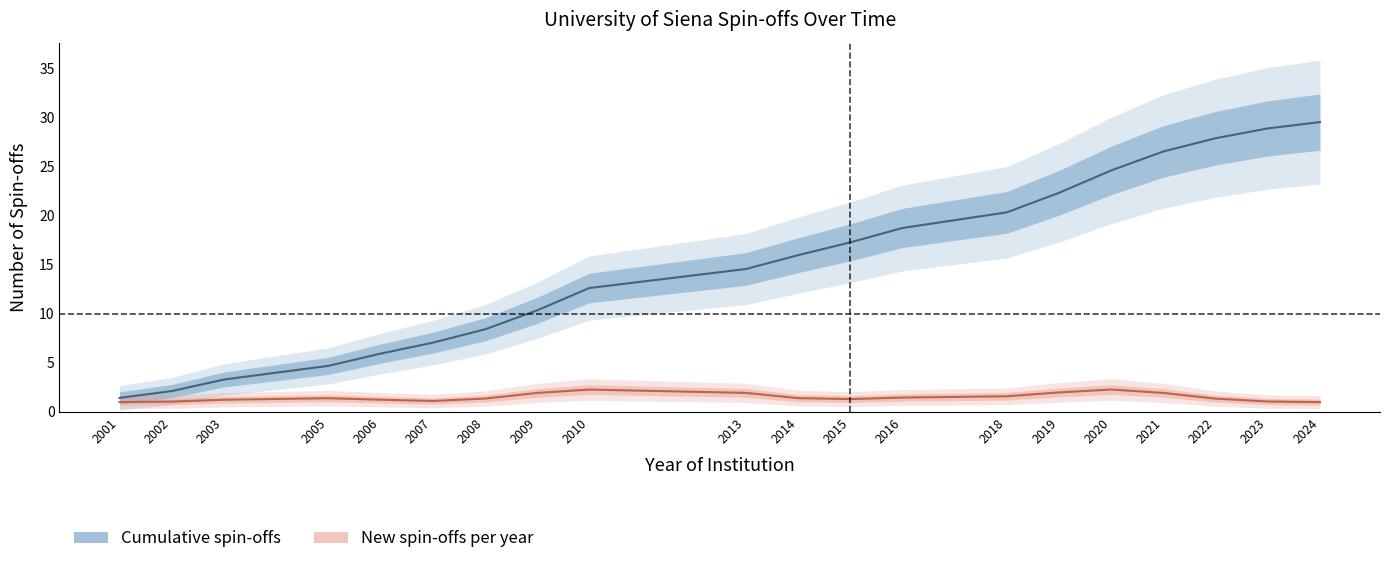

True or false: Cumulative spin-offs and New spin-offs per year intersect in this chart.

False